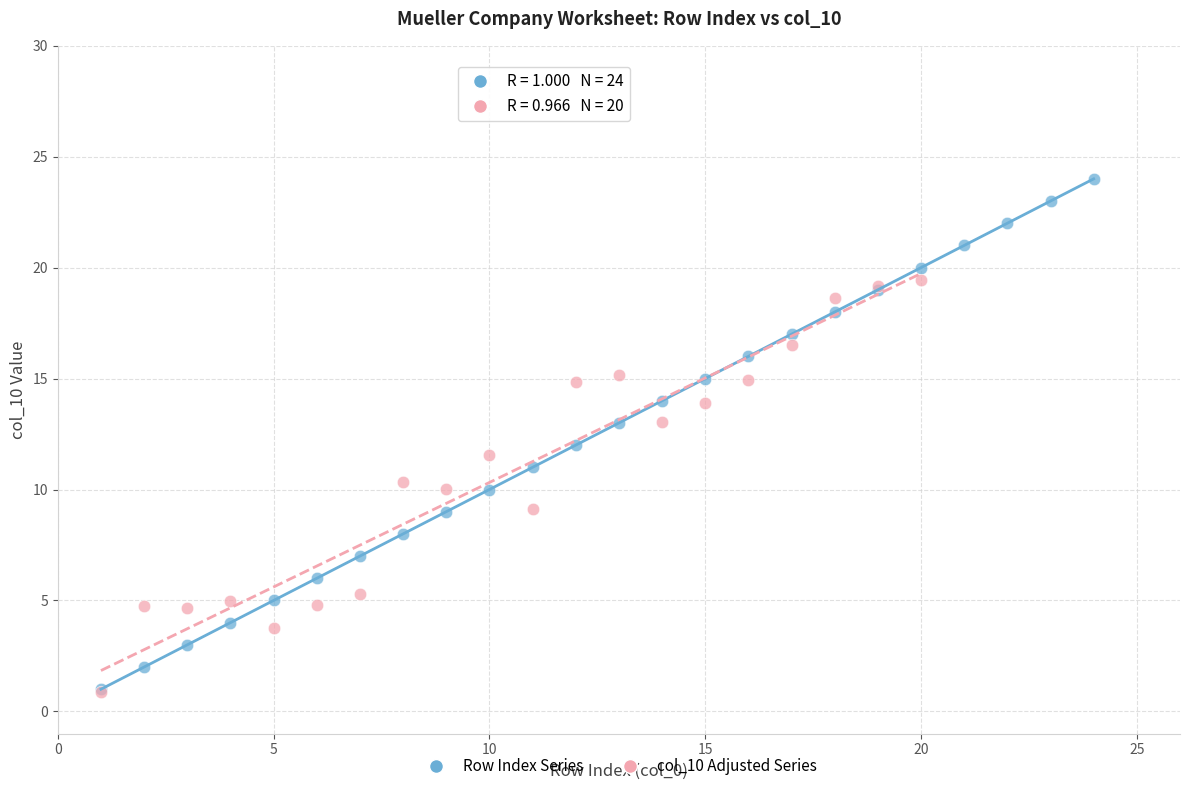

Which series has the widest spread of Y values?

Row Index Series